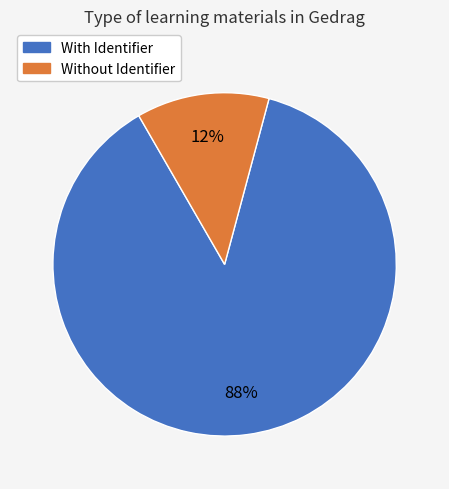

Is there any slice that represents more than half of the pie?

Yes